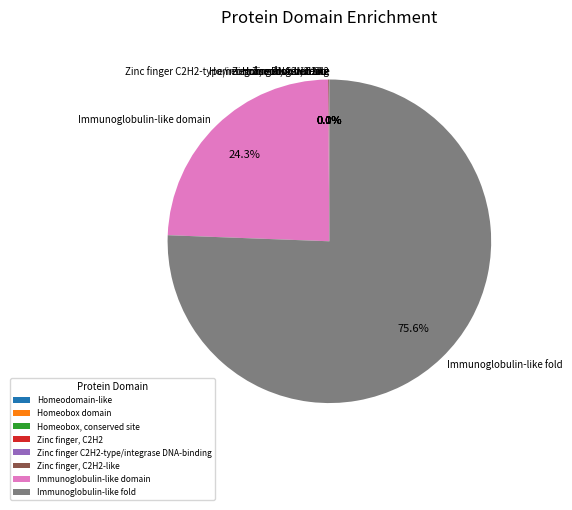

Does Immunoglobulin-like fold account for over 50% of the chart?

Yes